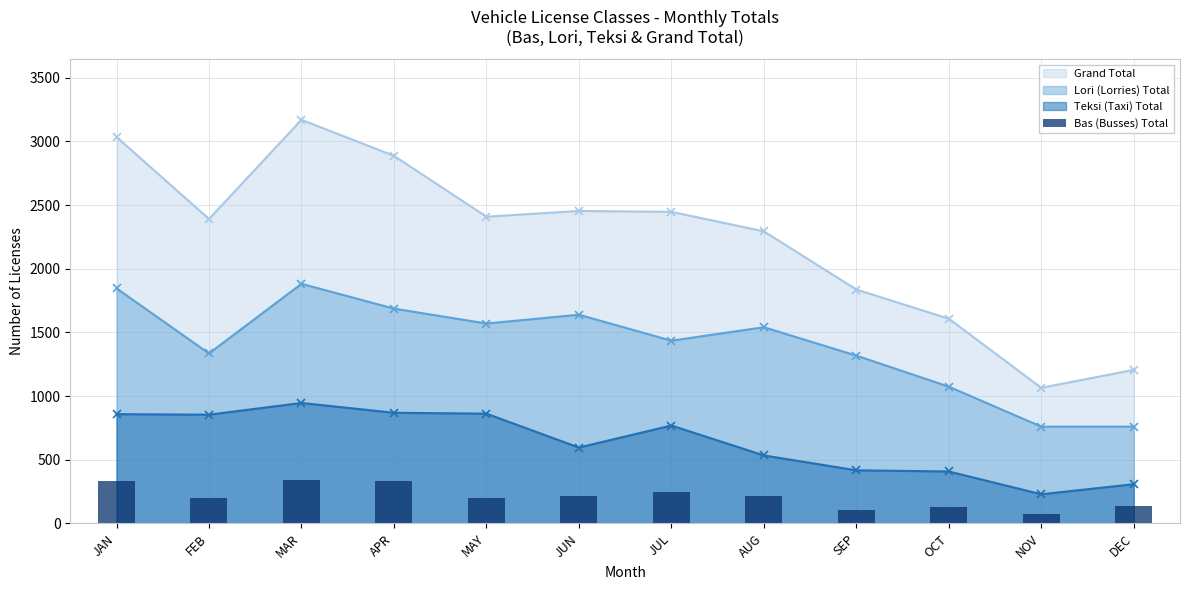

The value at OCT is 126. True or false?

True